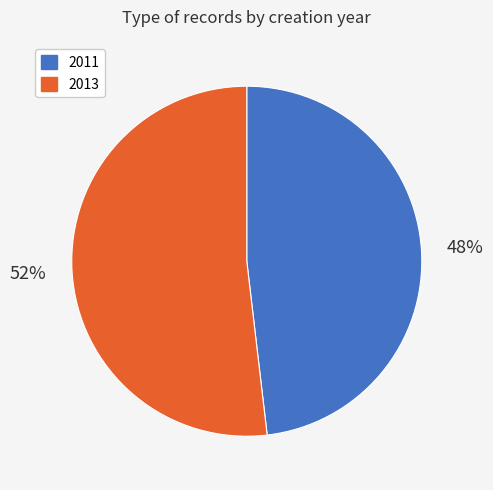

Rank the categories by value from highest to lowest.

2013, 2011